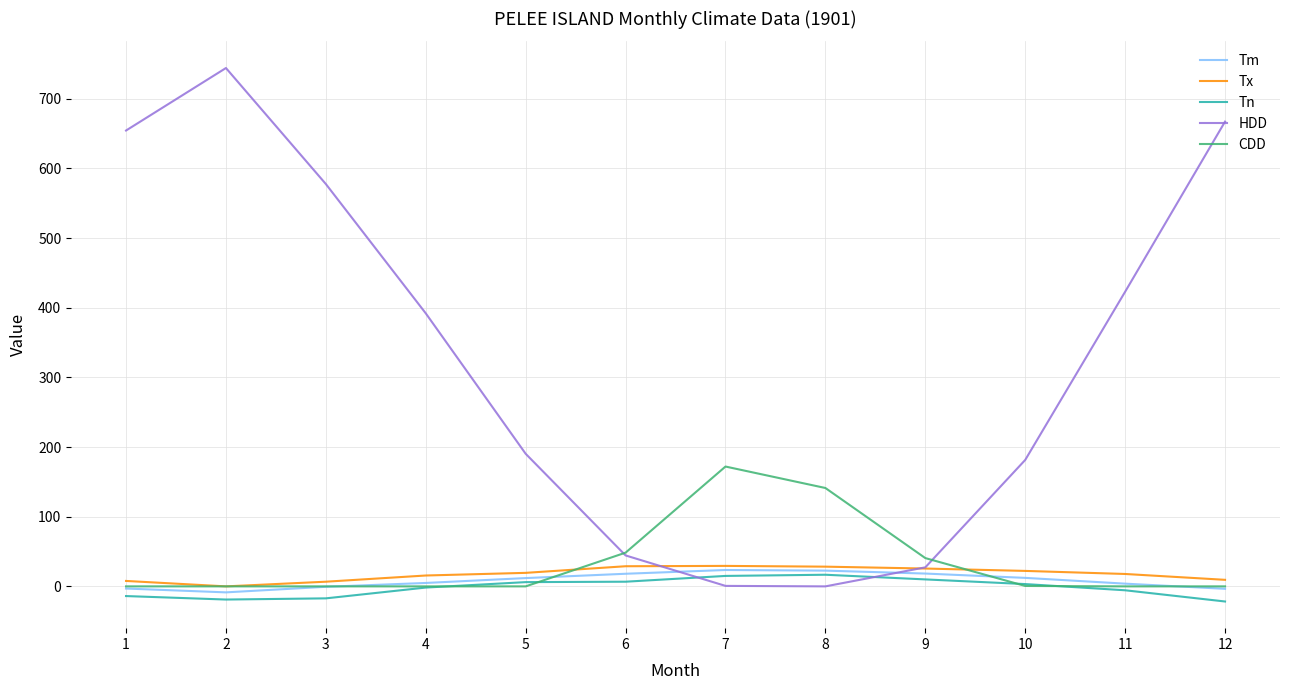

Is the value of Tx at 5 greater than the value of CDD at 4?

Yes